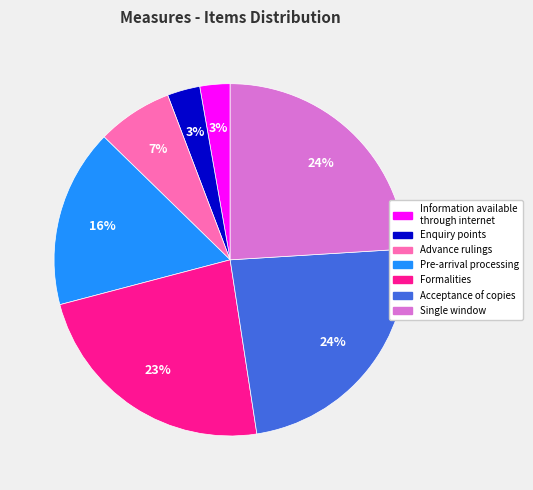

To the nearest percent, what is the difference between the largest and smallest slice percentages?

21%